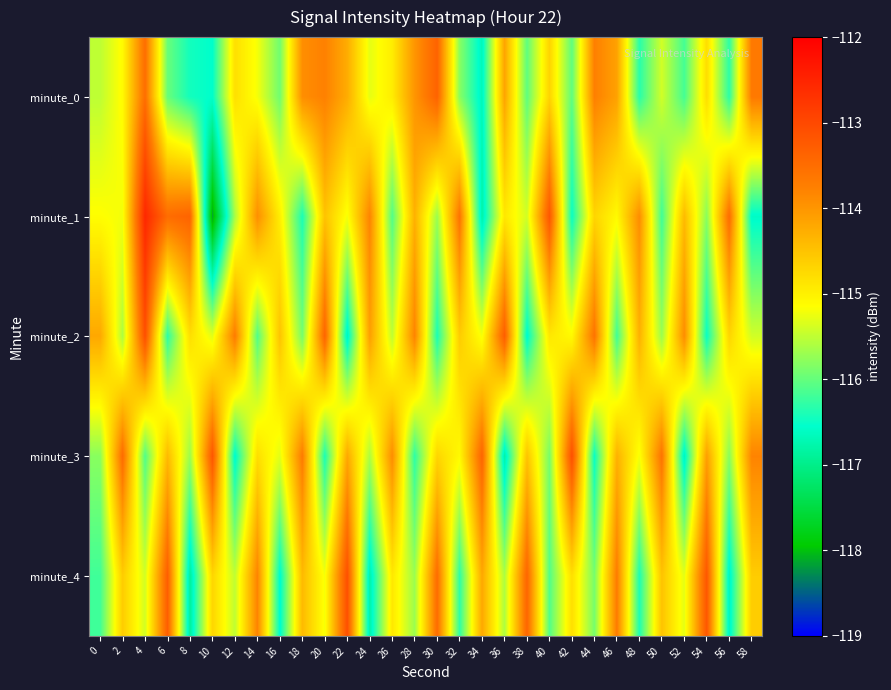

What is the spread (max minus min) of values at 16?

2.1